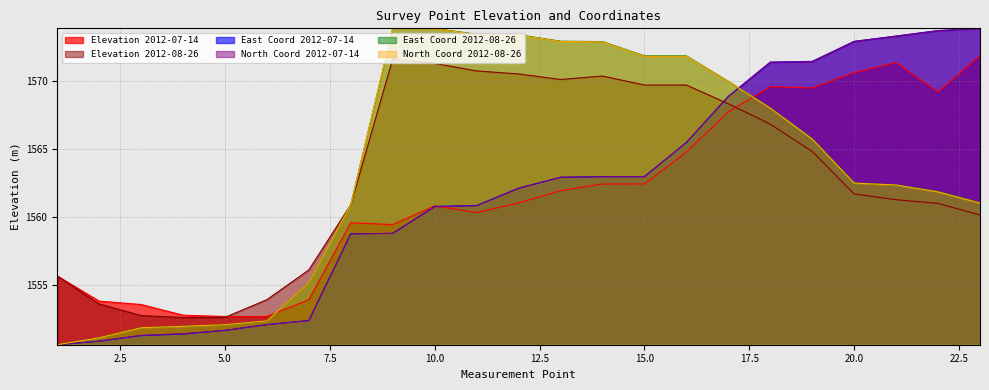

What is the total value across all series at 20.0?

9403.2